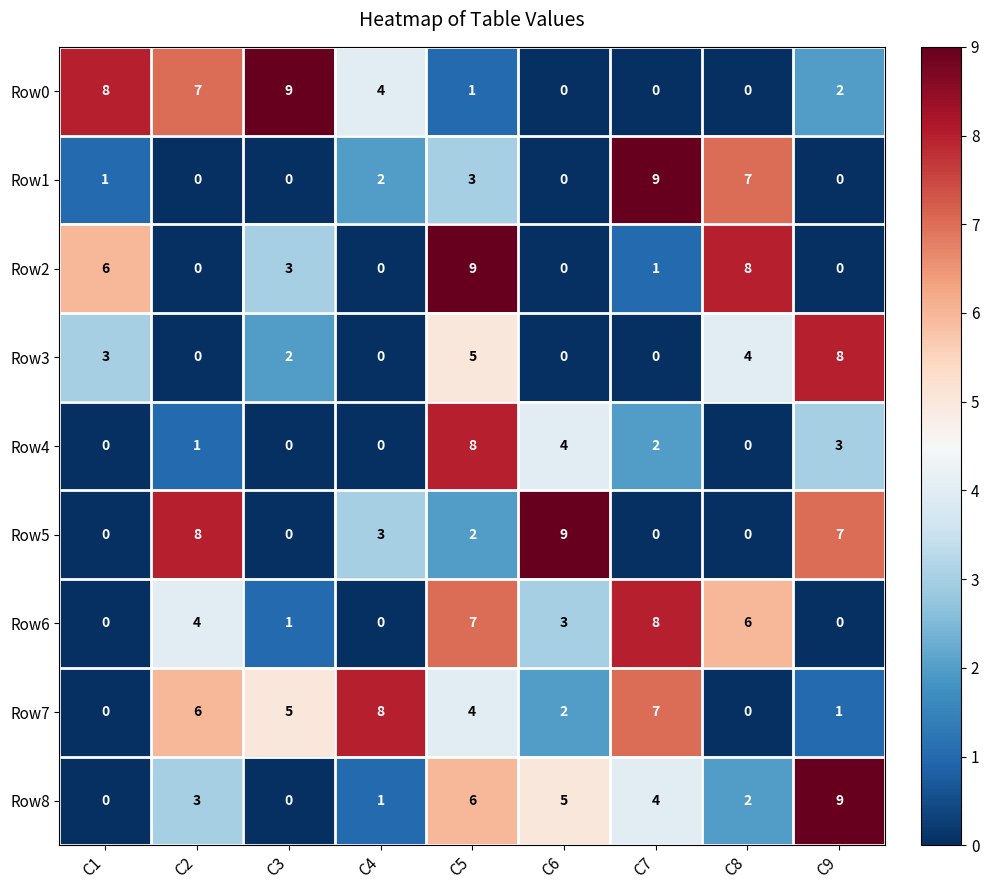

How many categories are shown in the chart?

9